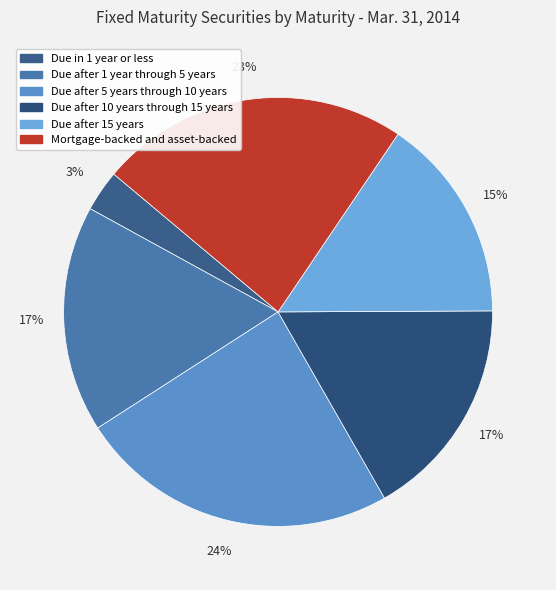

To the nearest percent, what is the combined percentage of Due after 5 years through 10 years and Due after 15 years?

40%